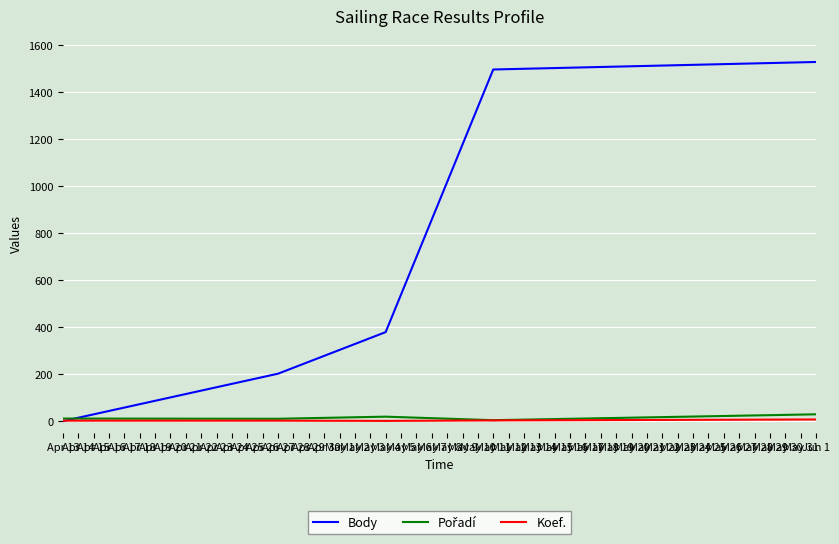

Which series has the largest total across all categories?

Body